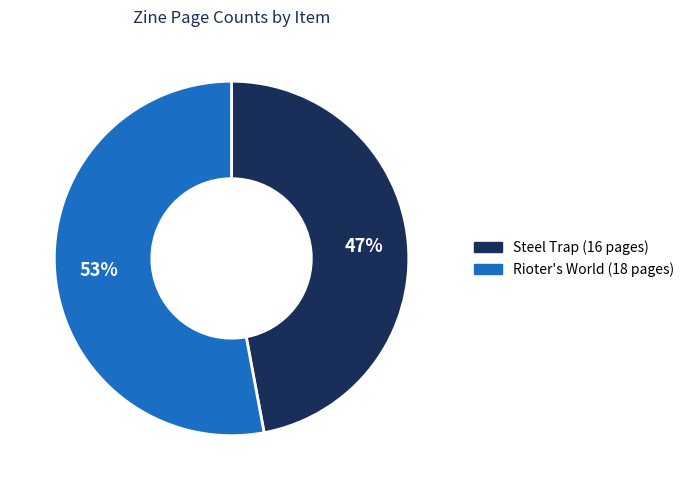

To the nearest percent, what is the average slice percentage?

50%